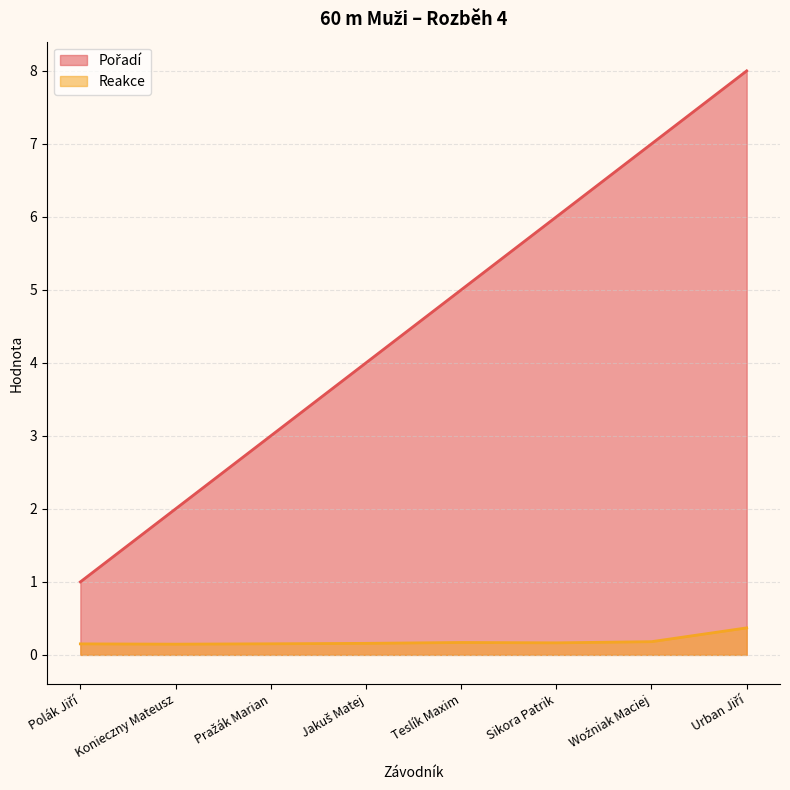

In Reakce, how many points are lower than both neighbors (excluding endpoints)?

2